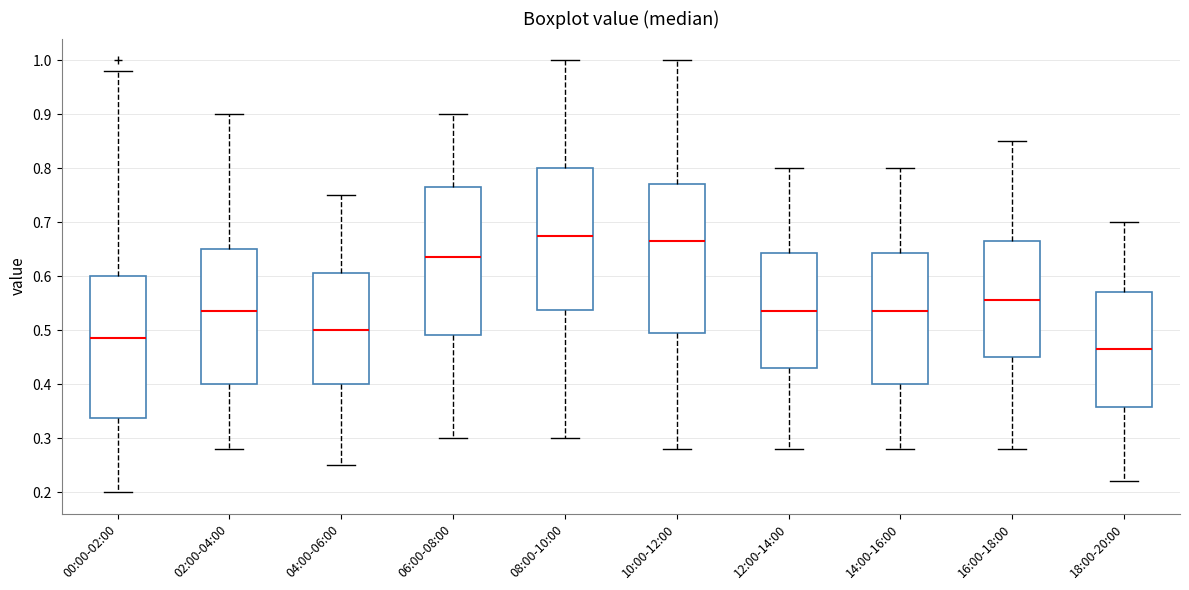

Reading left to right, transcribe this box plot: for each box, give where its median line is, the range the box spans, and where its two whiskers end, as read against the y-axis. The values are not printed on the chart, so give them approximately, as read against the axis.

00:00-02:00: median 0.49, box 0.34 to 0.60, whiskers 0.20 to 0.98
02:00-04:00: median 0.54, box 0.40 to 0.65, whiskers 0.28 to 0.90
04:00-06:00: median 0.50, box 0.40 to 0.61, whiskers 0.25 to 0.75
06:00-08:00: median 0.64, box 0.49 to 0.77, whiskers 0.30 to 0.90
08:00-10:00: median 0.68, box 0.54 to 0.80, whiskers 0.30 to 1.00
10:00-12:00: median 0.67, box 0.50 to 0.77, whiskers 0.28 to 1.00
12:00-14:00: median 0.54, box 0.43 to 0.64, whiskers 0.28 to 0.80
14:00-16:00: median 0.54, box 0.40 to 0.64, whiskers 0.28 to 0.80
16:00-18:00: median 0.56, box 0.45 to 0.67, whiskers 0.28 to 0.85
18:00-20:00: median 0.47, box 0.36 to 0.57, whiskers 0.22 to 0.70